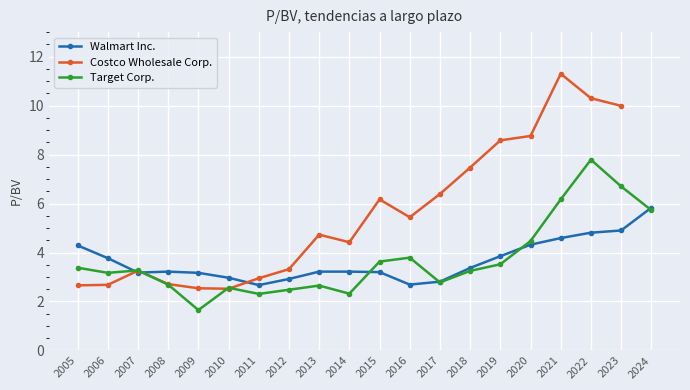

What is the value of the Costco Wholesale Corp. point at the 7th from the left?

3.0